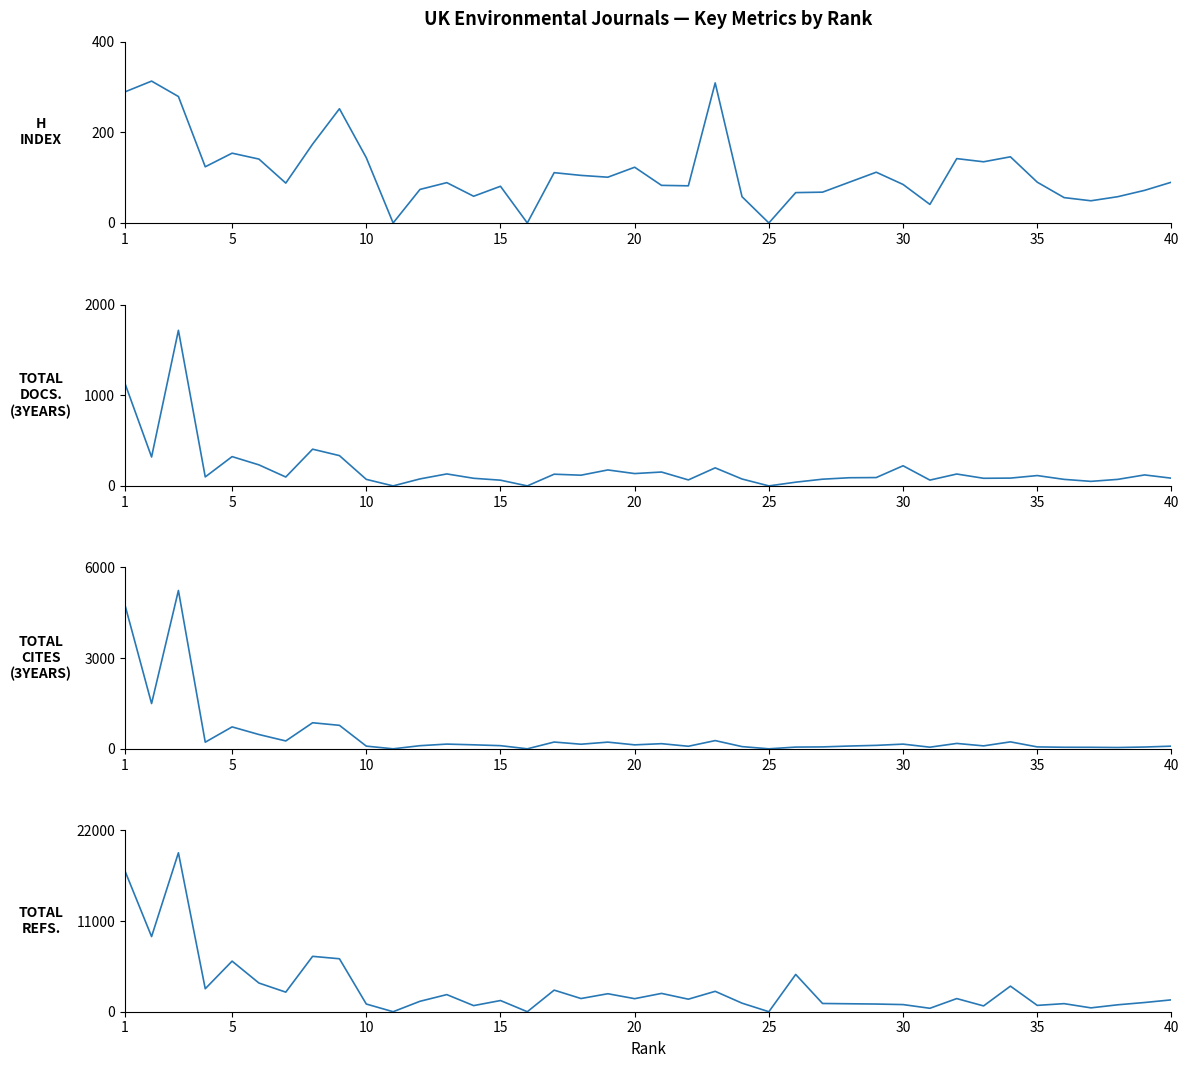

The Total Cites (3years) series shows 170 at 20. True or false?

True